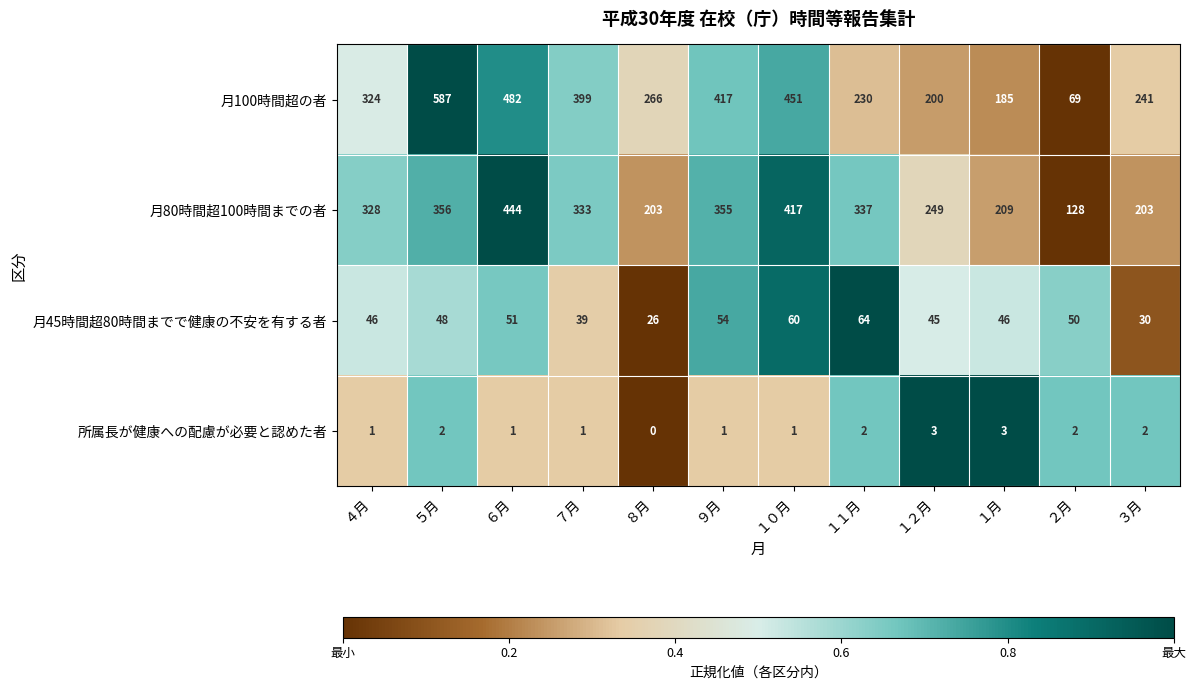

At ４月, list the series in order from largest to smallest.

月80時間超100時間までの者, 月100時間超の者, 月45時間超80時間までで健康の不安を有する者, 所属長が健康への配慮が必要と認めた者